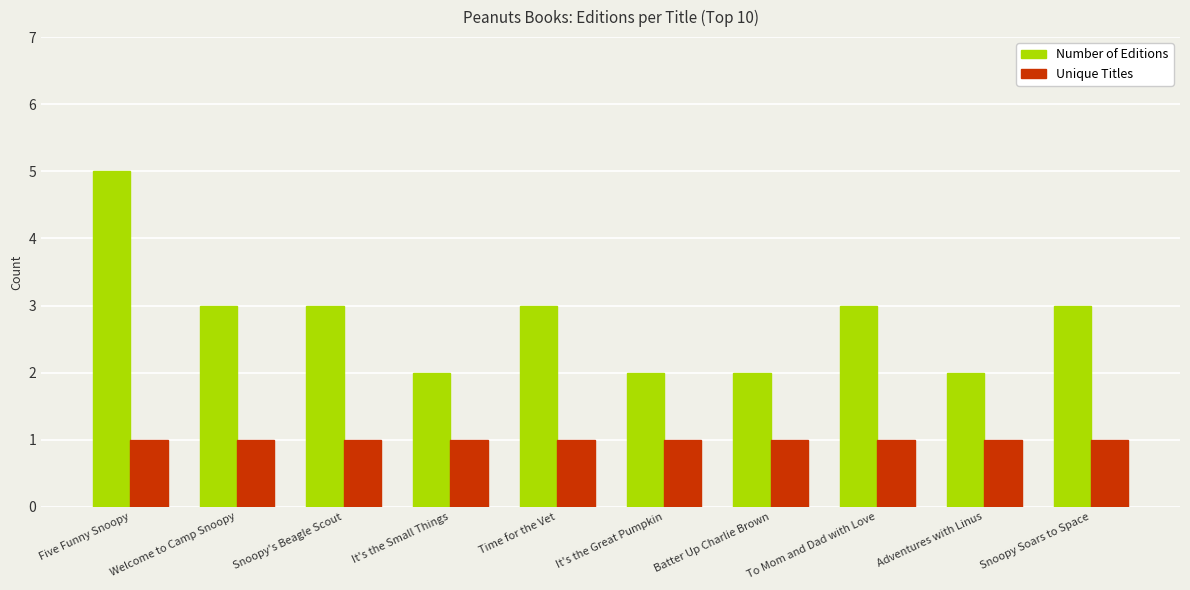

Rank the series by their average value, from highest to lowest.

Number of Editions, Unique Titles